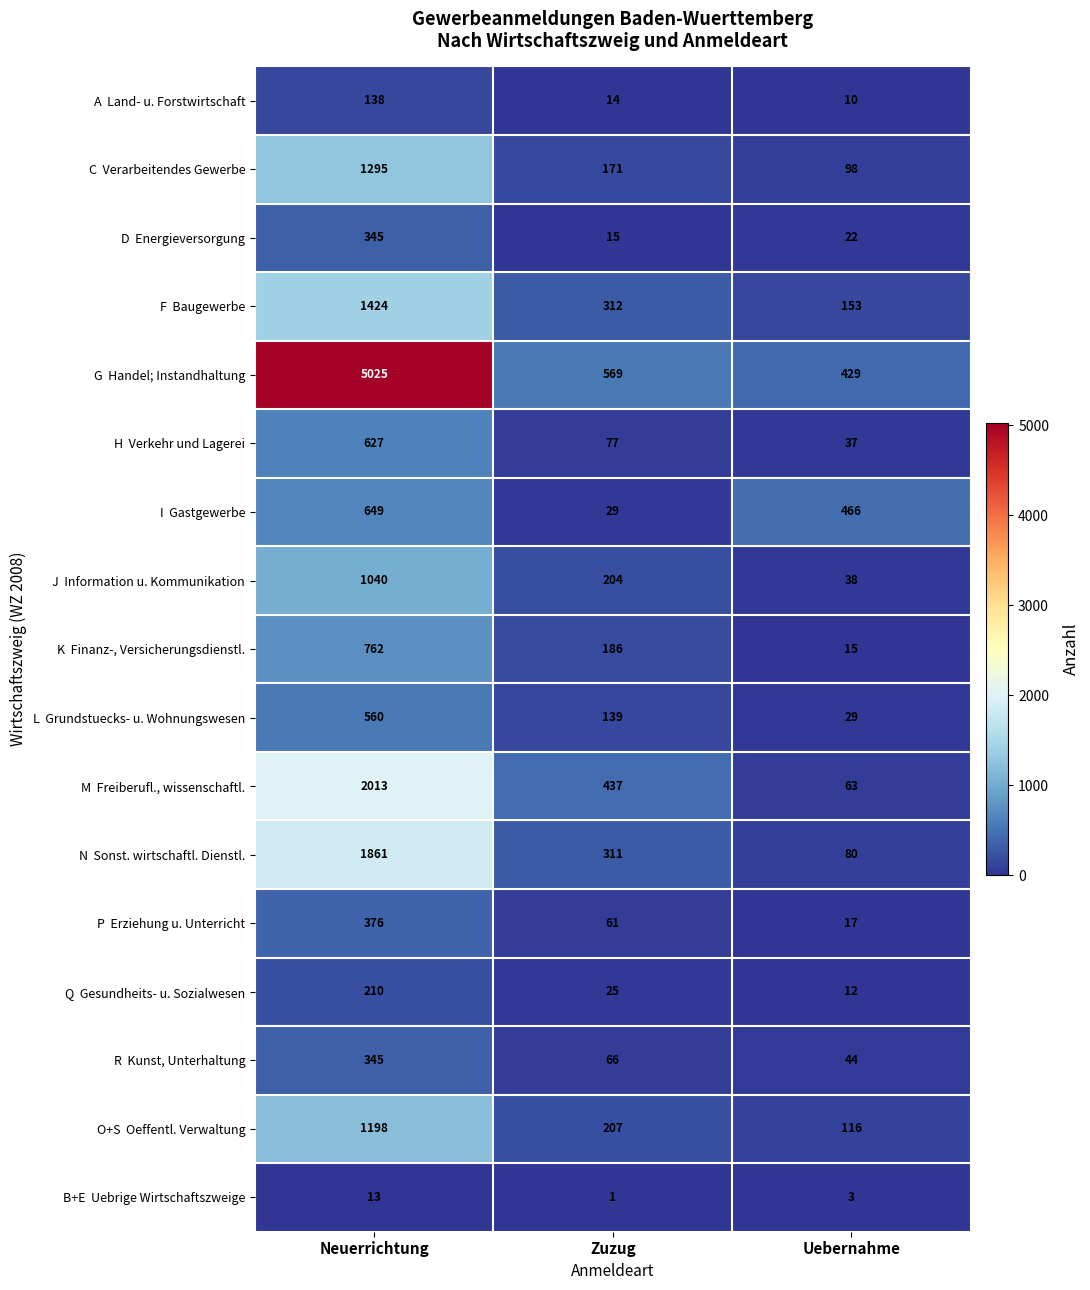

What is the difference between the highest and lowest values at Neuerrichtung?

5012